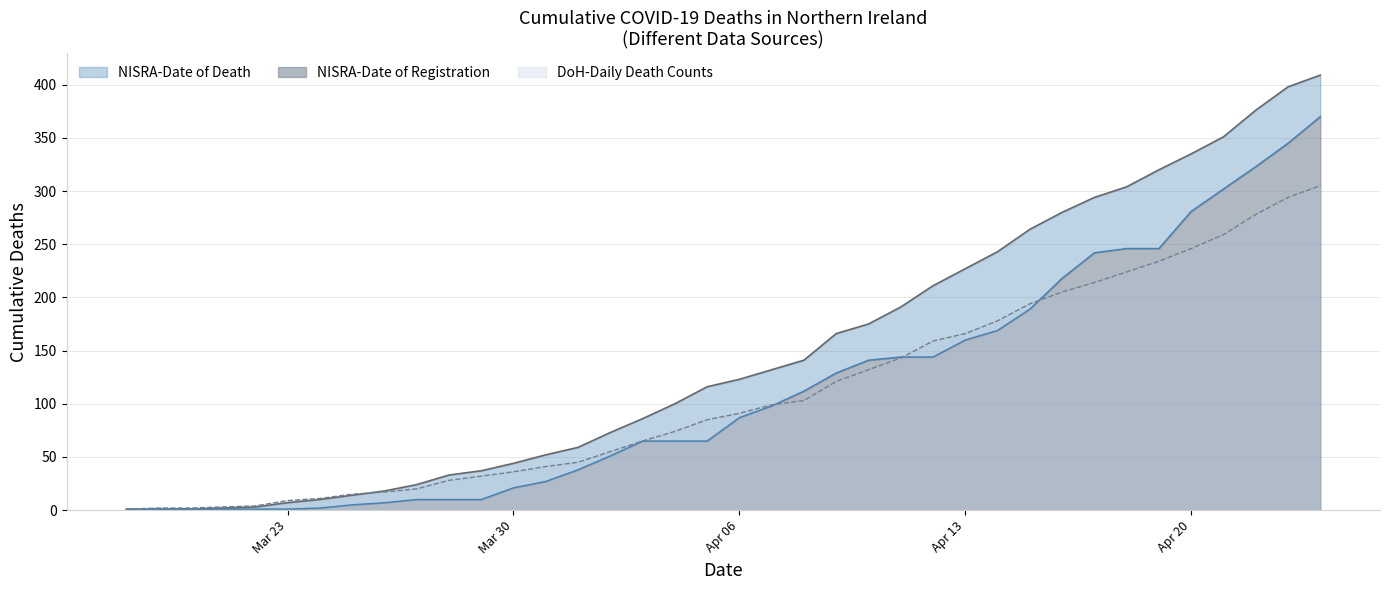

What is the sum of the NISRA-Date of Death values at 2020-04-05 and 2020-04-11?

307